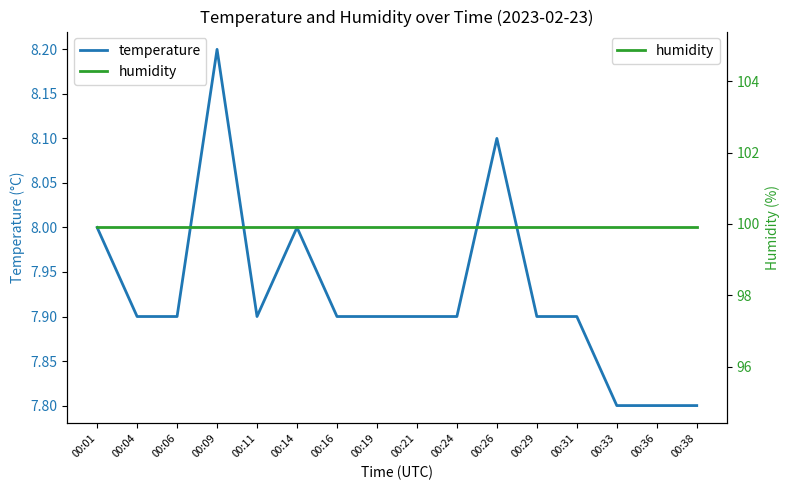

What is the sum of the temperature values at 00:06 and 00:24?

15.8